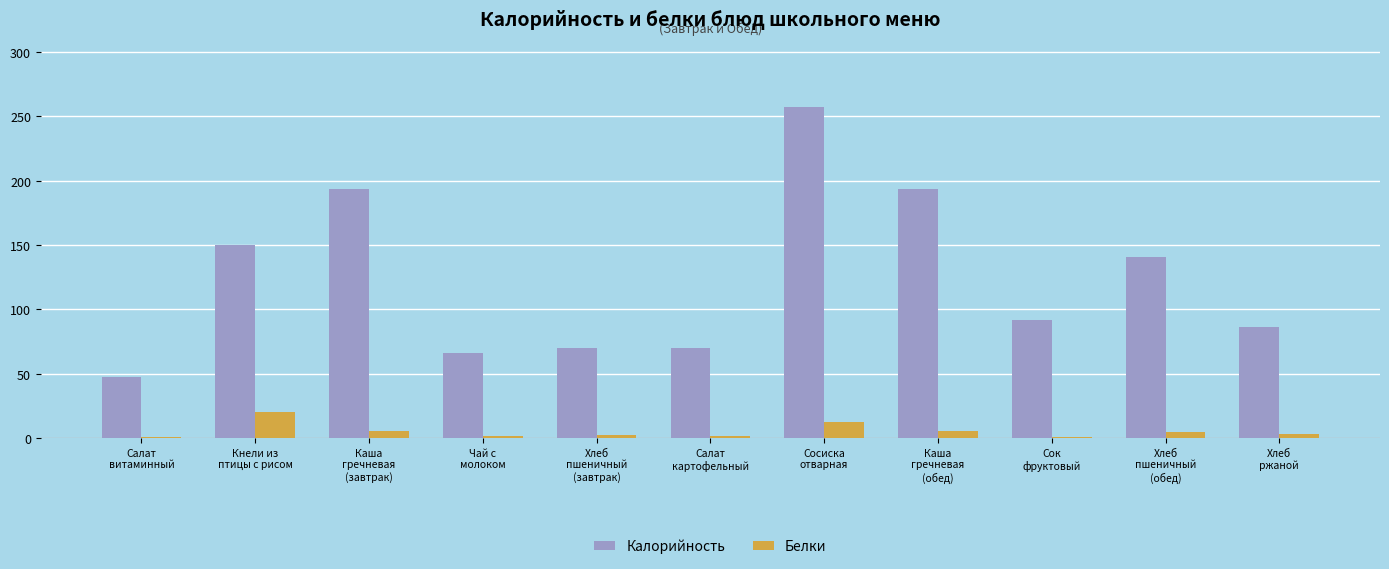

What is the total value across all series at Сосиска
отварная?

269.8